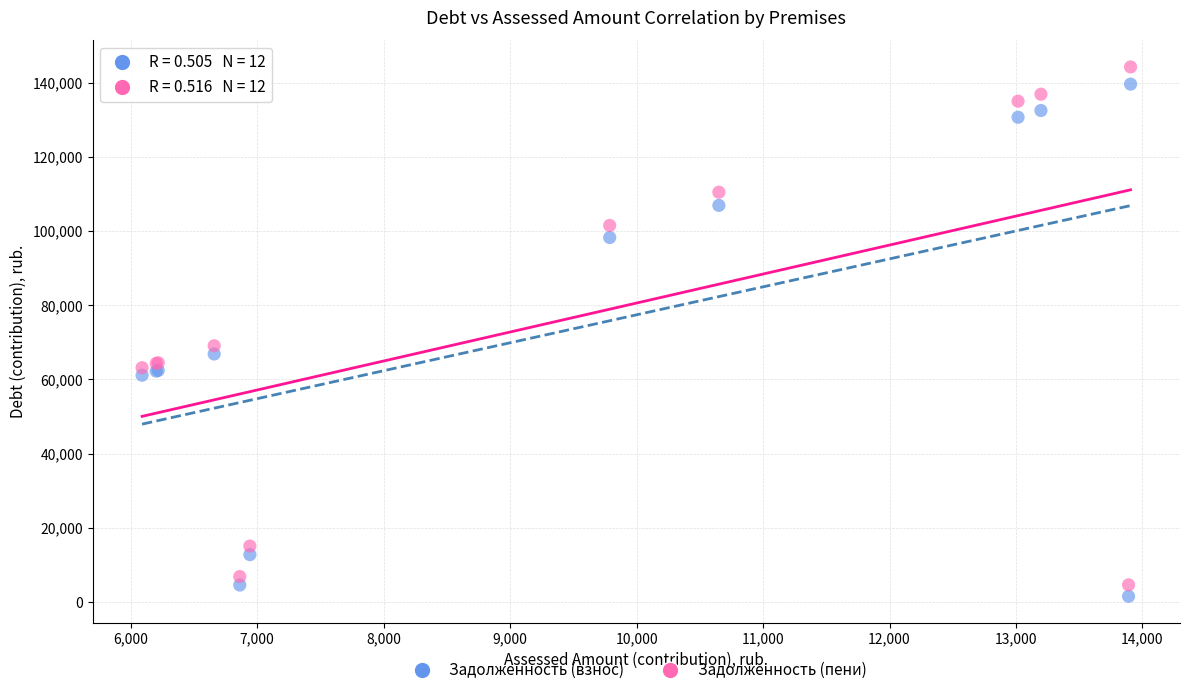

Across all series, what Y value is closest to 72885?

69075.0